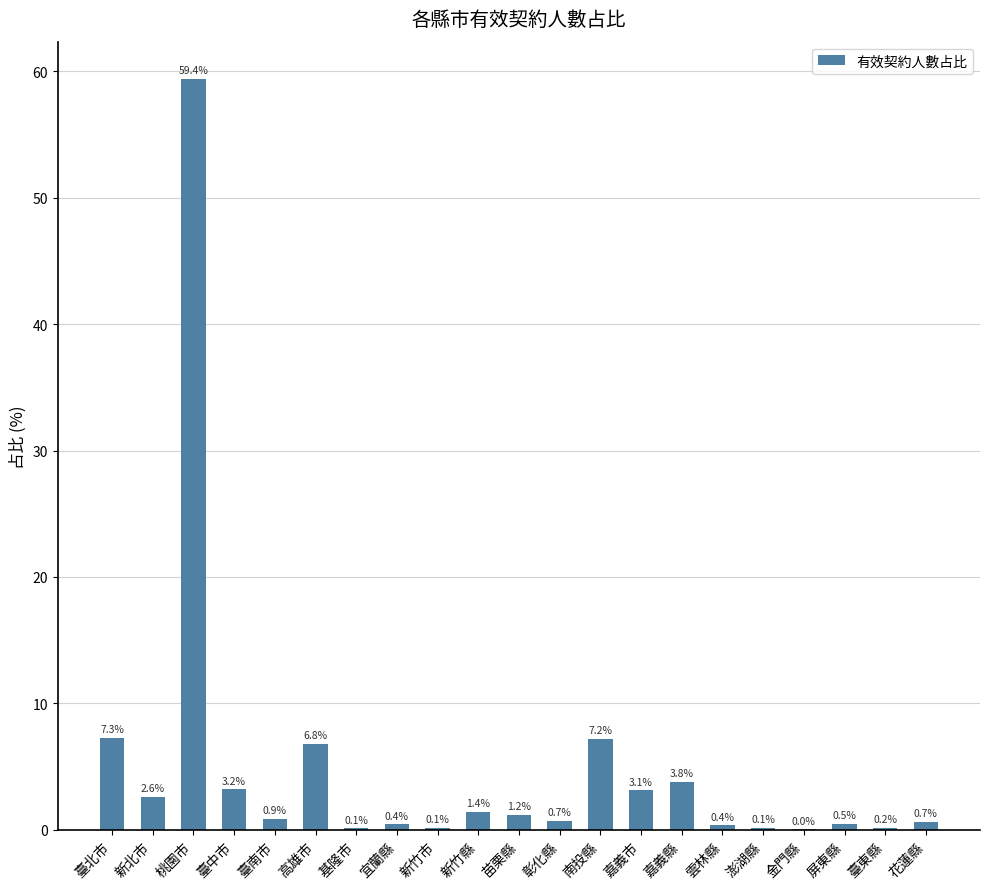

What is the difference between the values at 金門縣 and 臺東縣?

0.1